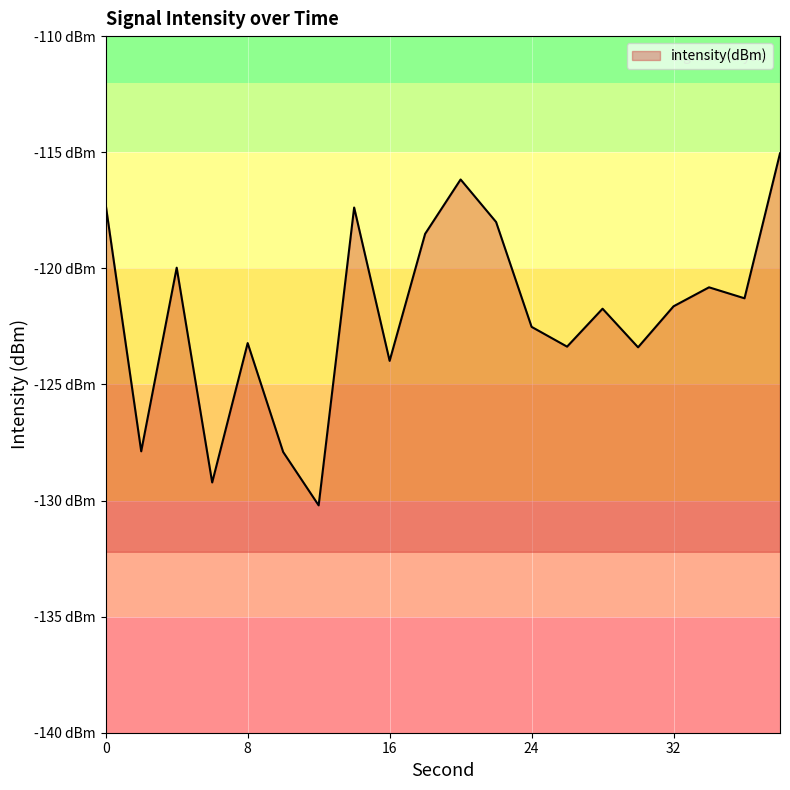

What is the average value?

-122.0